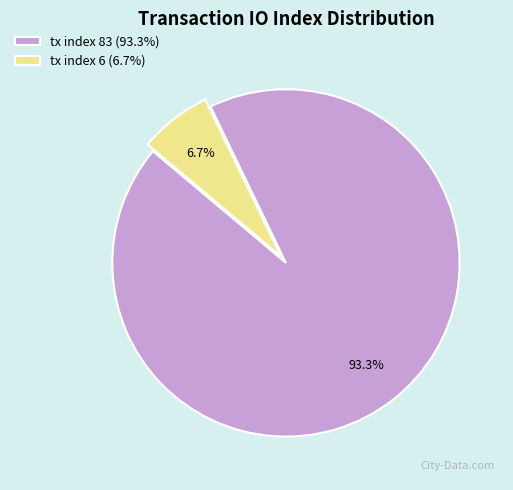

Between tx index 6 and tx index 83, which is larger?

tx index 83